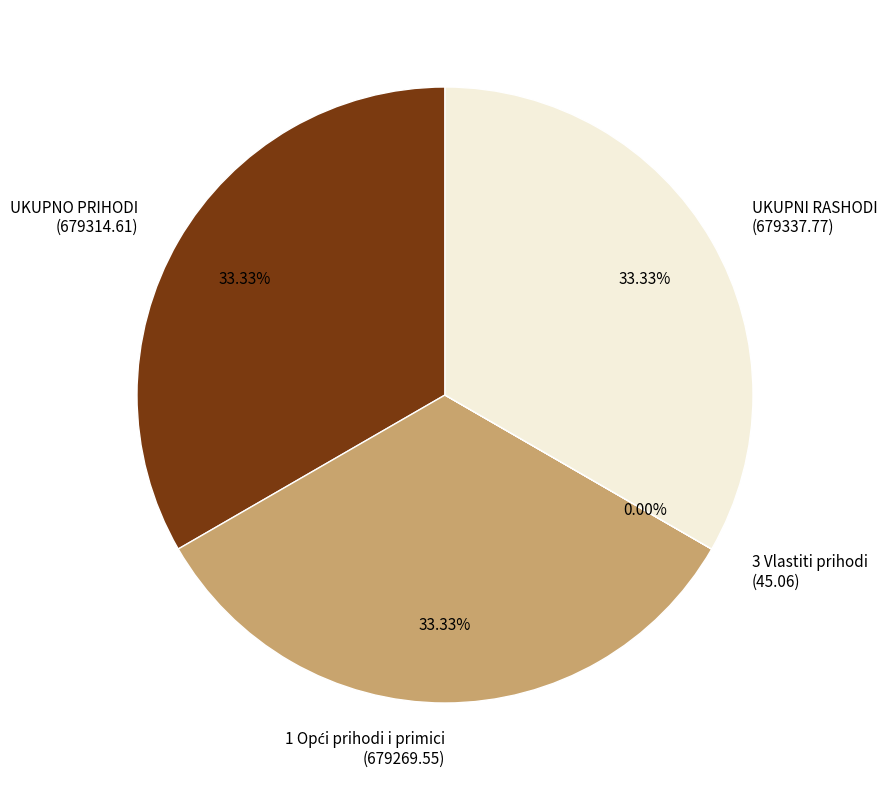

Is there any slice that represents more than half of the pie?

No